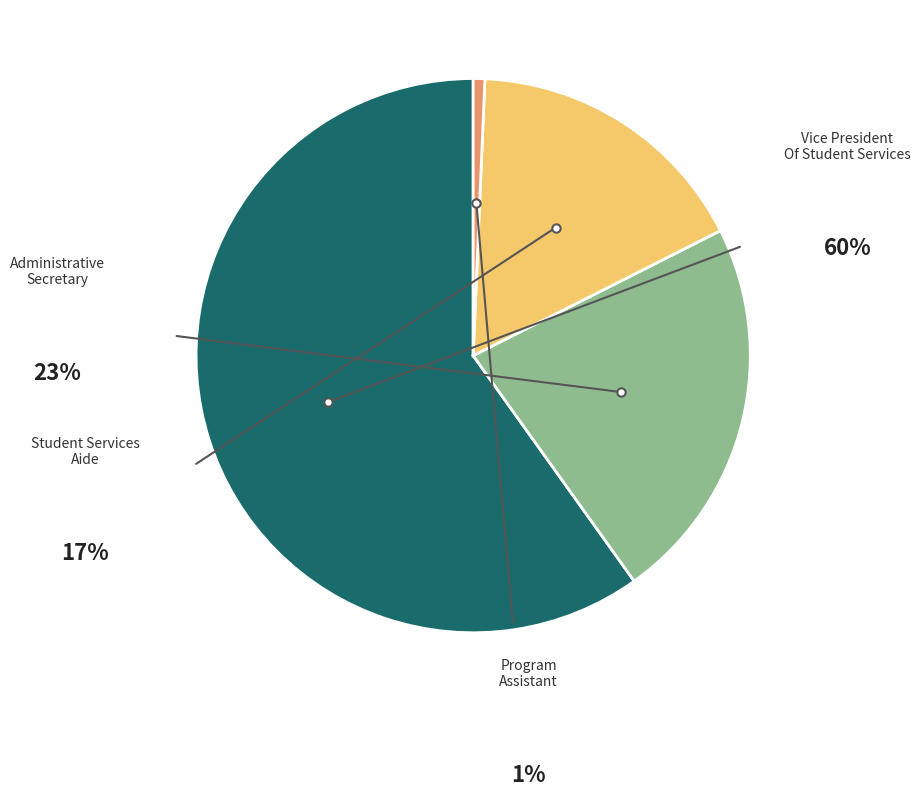

Which category has the smallest portion of the pie?

Program Assistant